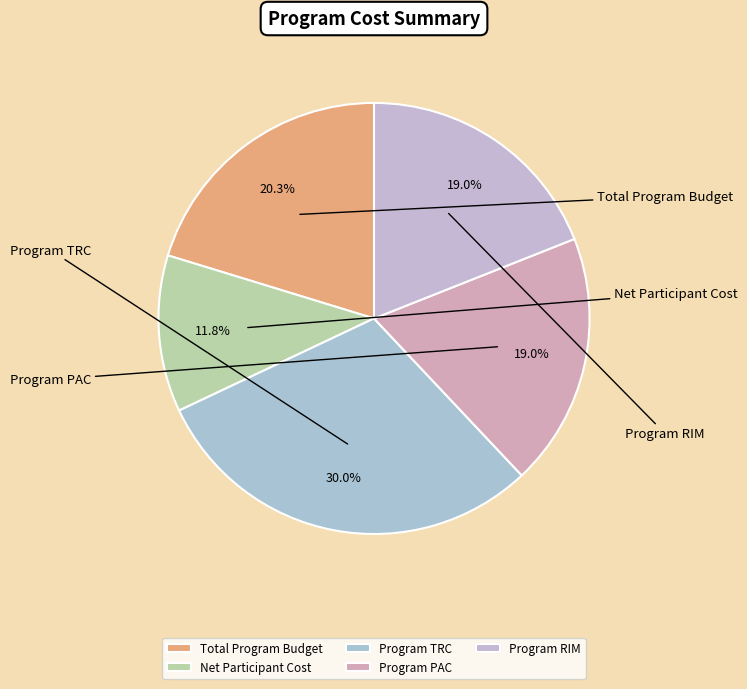

Rank the categories by value from highest to lowest.

Program TRC, Total Program Budget, Program PAC, Program RIM, Net Participant Cost